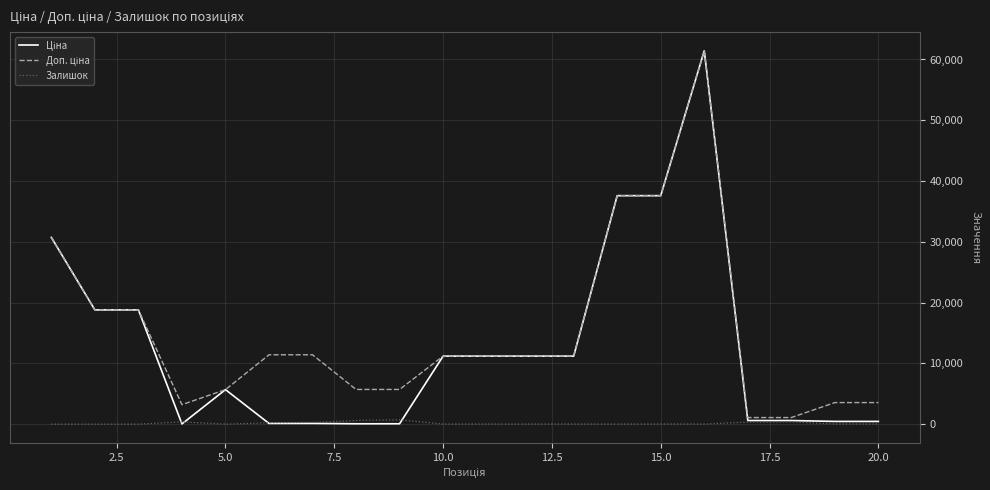

Reading left to right, list all the values displayed in this chart.

Ціна: 30717.1	18796.8	18796.8	32.0	5673.8	114.1	114.1	57.0	57.0	11188.2	11188.2	11188.2	11188.2	37593.6	37593.6	61434.3	589.9	589.9	443.1	443.1
Доп. ціна: 30717.1	18796.8	18796.8	3205.0	5673.8	11410.0	11410.0	5705.0	5705.0	11188.2	11188.2	11188.2	11188.2	37593.6	37593.6	61434.3	1081.7	1081.7	3545.0	3545.0
Залишок: 0.0	0.0	0.0	360.0	4.0	218.0	290.0	601.0	702.0	17.0	17.0	17.0	15.0	13.0	23.0	16.0	328.0	374.0	22.0	13.0